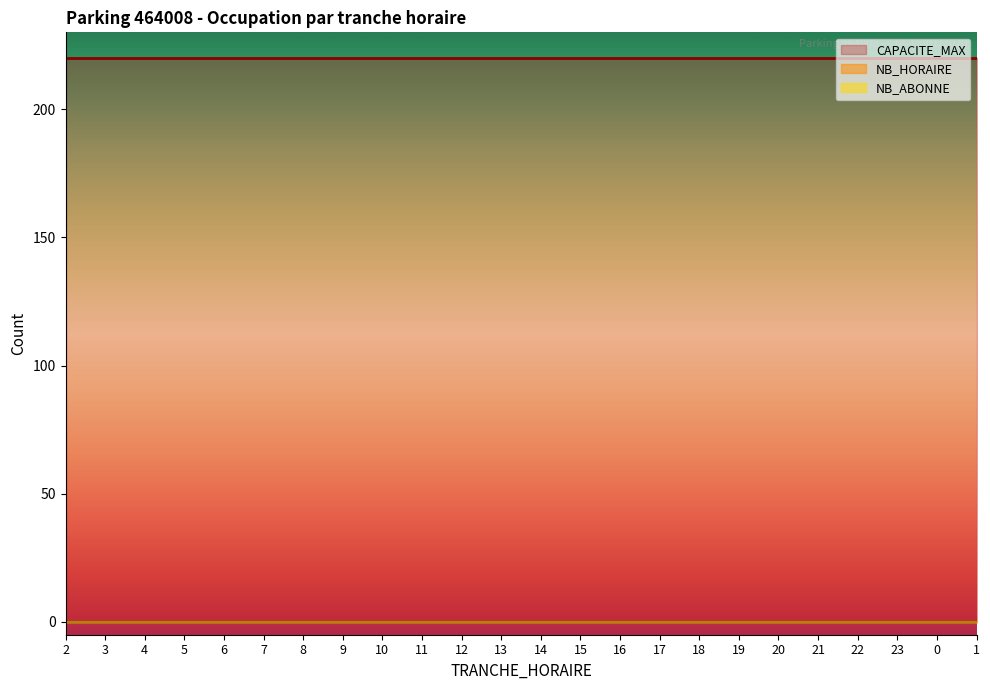

Which category has the highest value across all series?

2